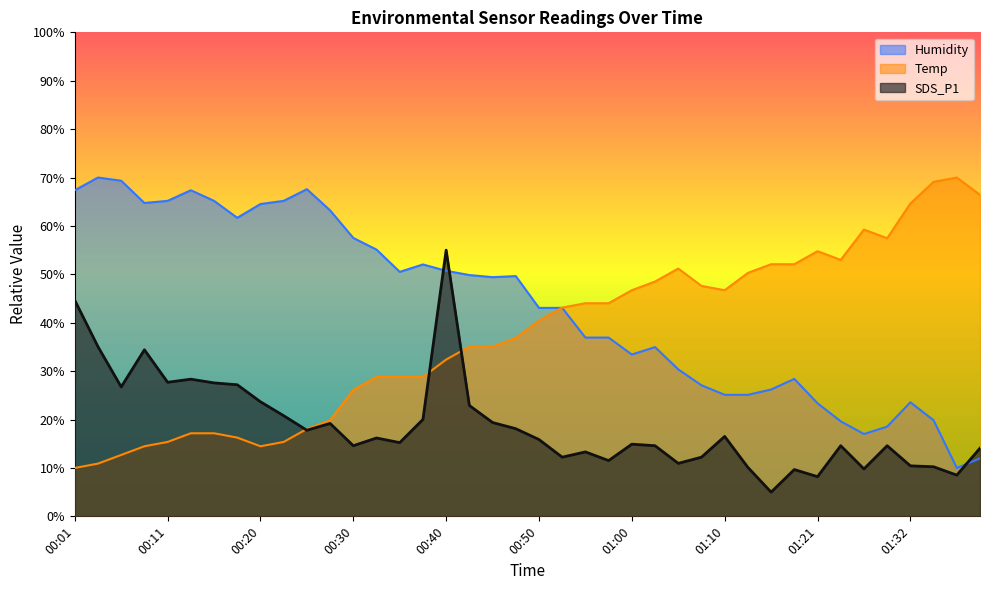

The value of Humidity at 01:18 is 28.4. True or false?

True